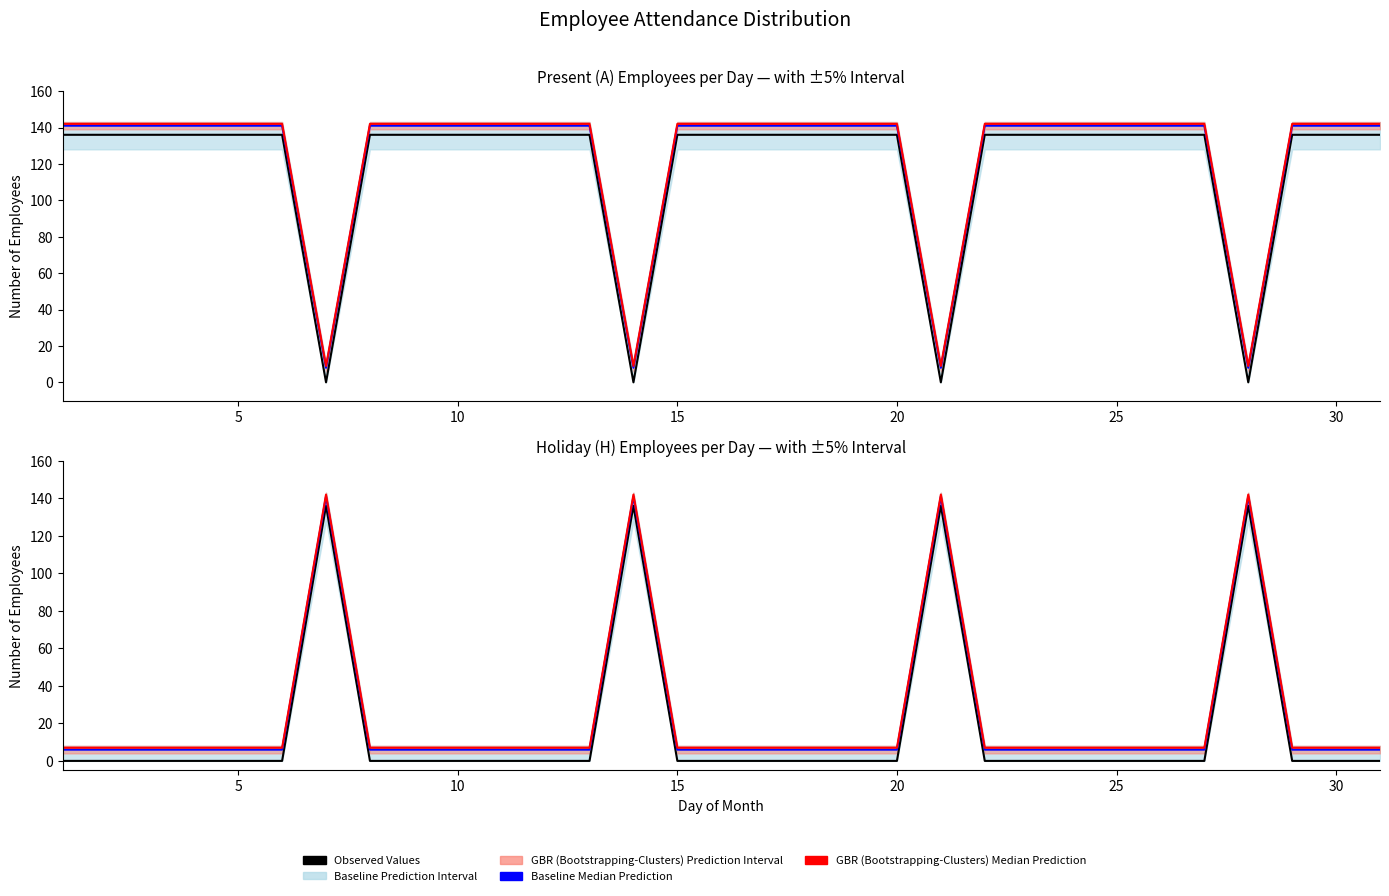

What is the difference between the maximum and minimum values in the Observed Values series?

136